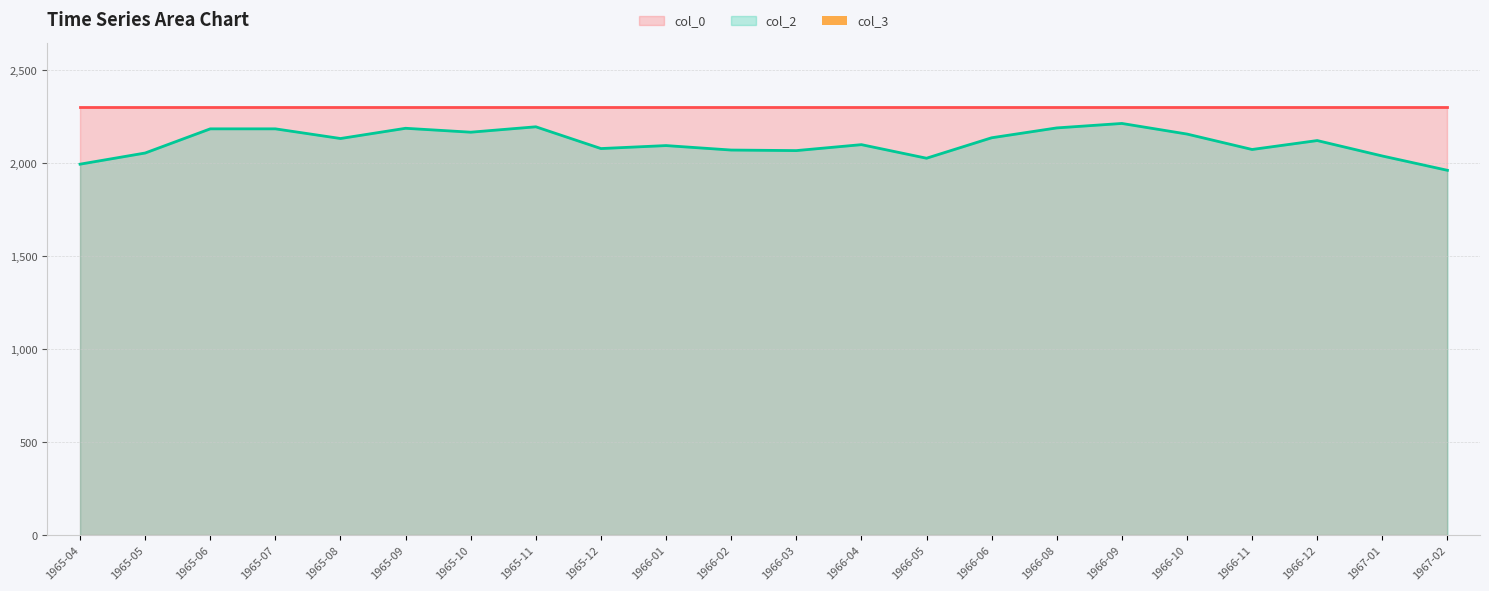

The value of col_0 at 1966-06 is 4002. True or false?

False